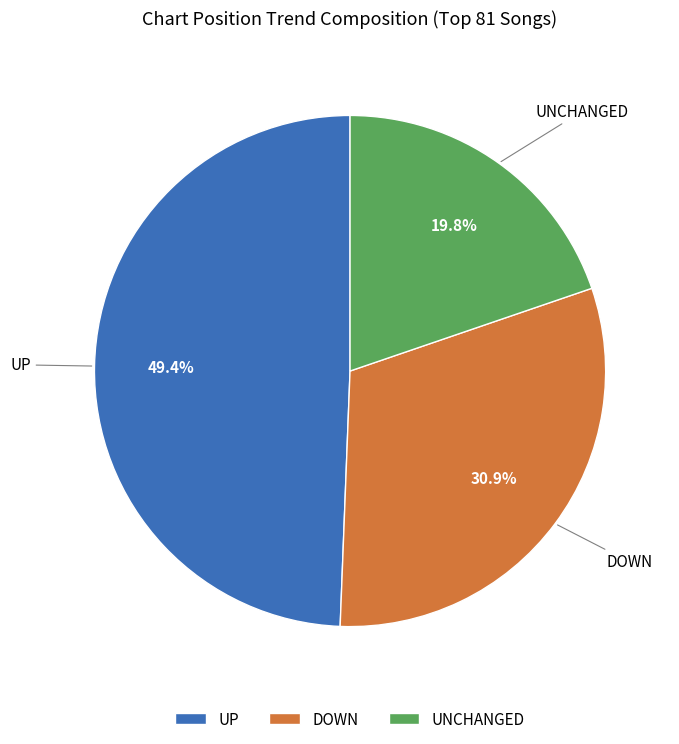

Does UNCHANGED represent more than half of the total?

No